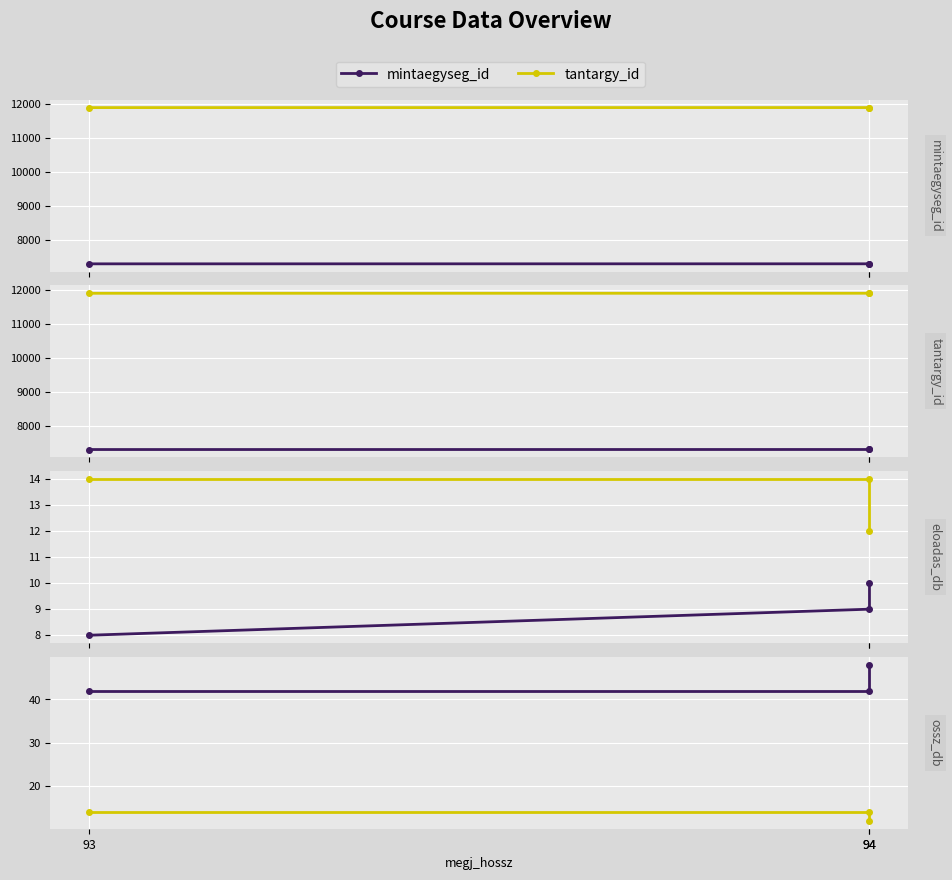

Rank the categories by gyakorlat_db value from highest to lowest.

93, 94, 94